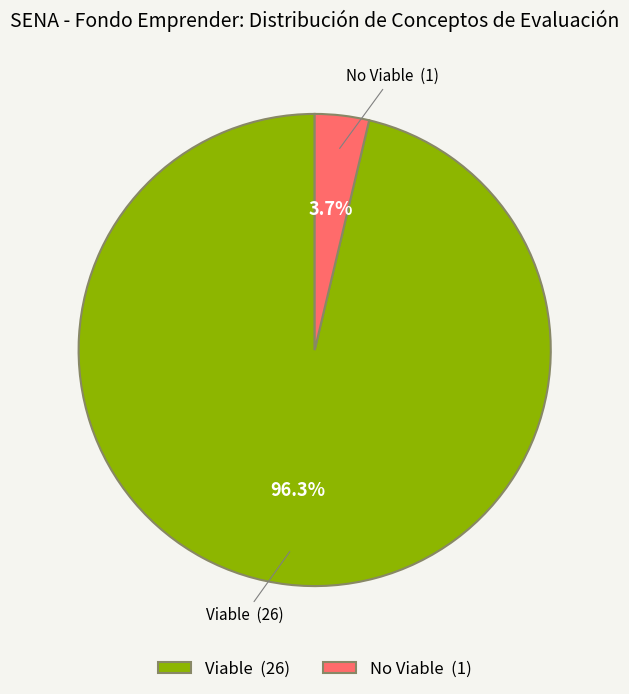

Is the sum of Viable and No Viable greater than half?

Yes